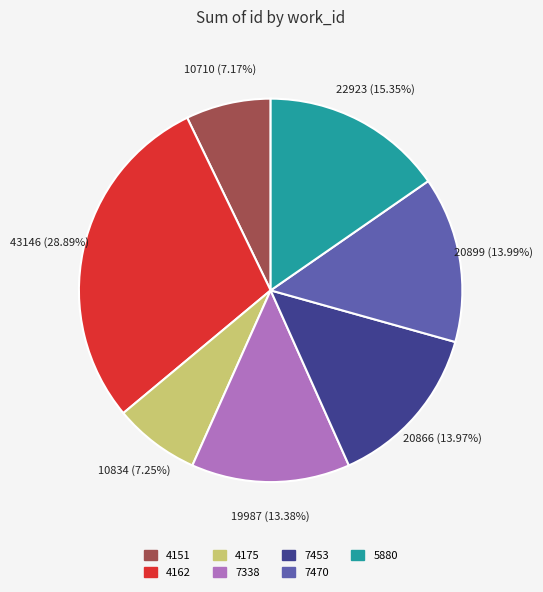

To the nearest percent, what is the average slice percentage?

14%